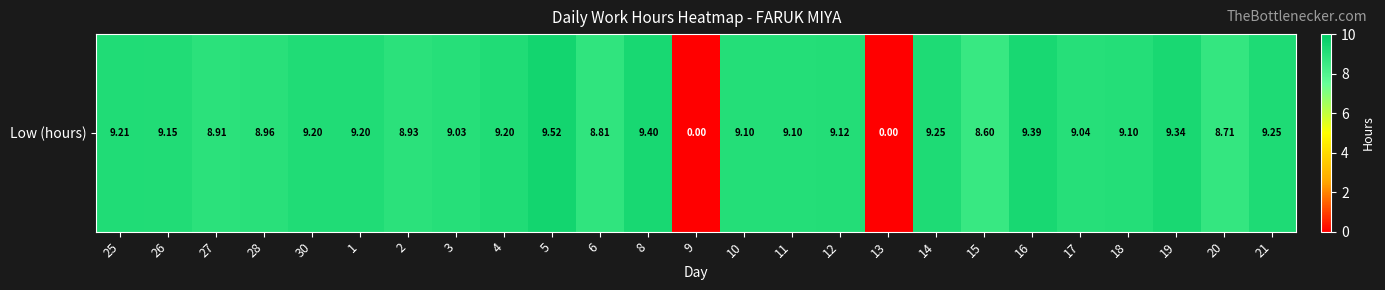

What is the ratio of the value at 26 to the value at 21?

1.0